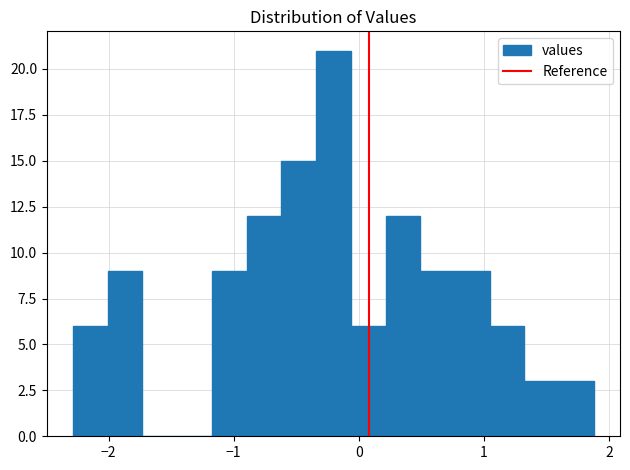

Read against the x-axis, roughly where is the centre of the tallest bar?

-0.2